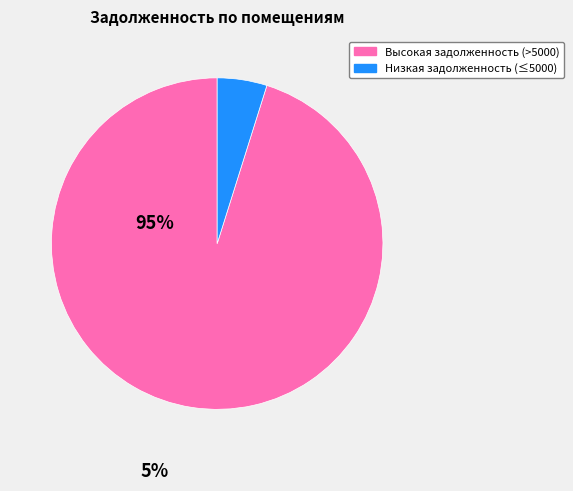

Is there a majority slice in this chart?

Yes